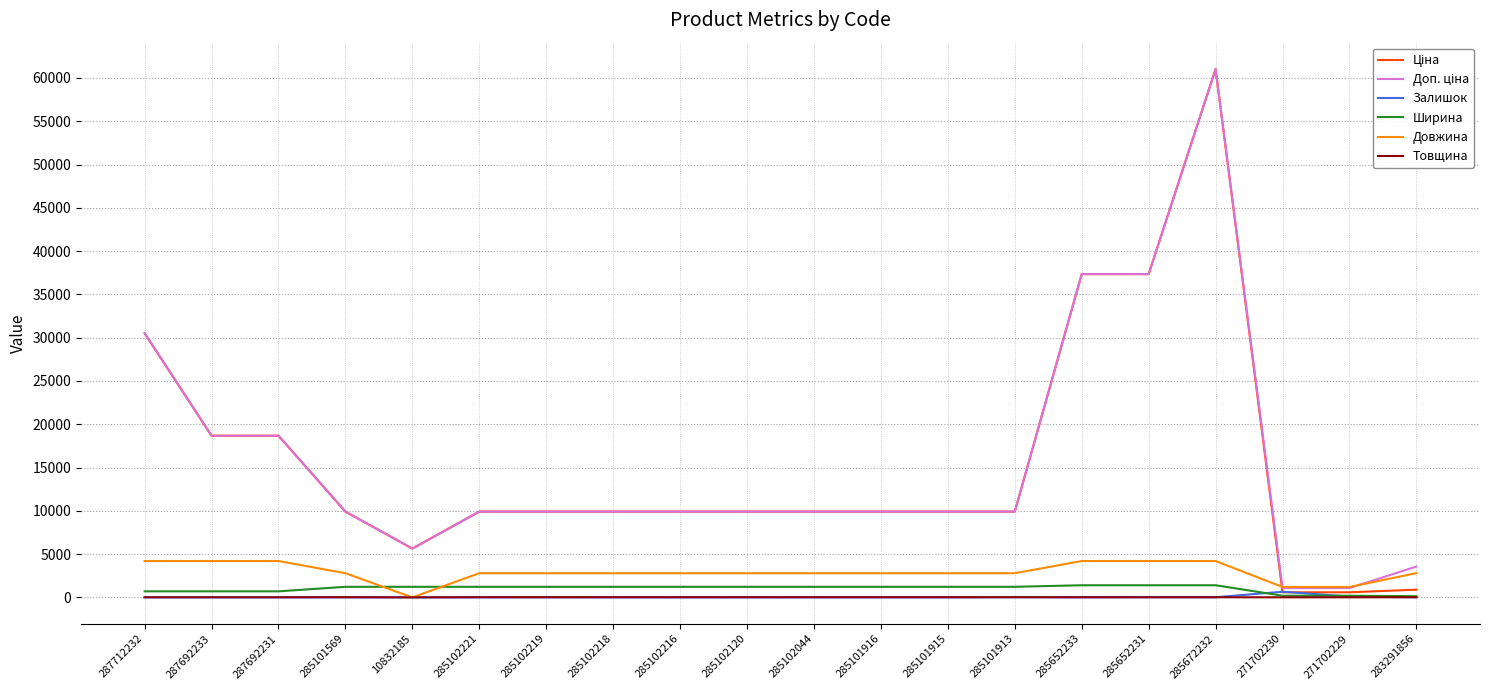

Read the Довжина value at 285101915.

2790.0